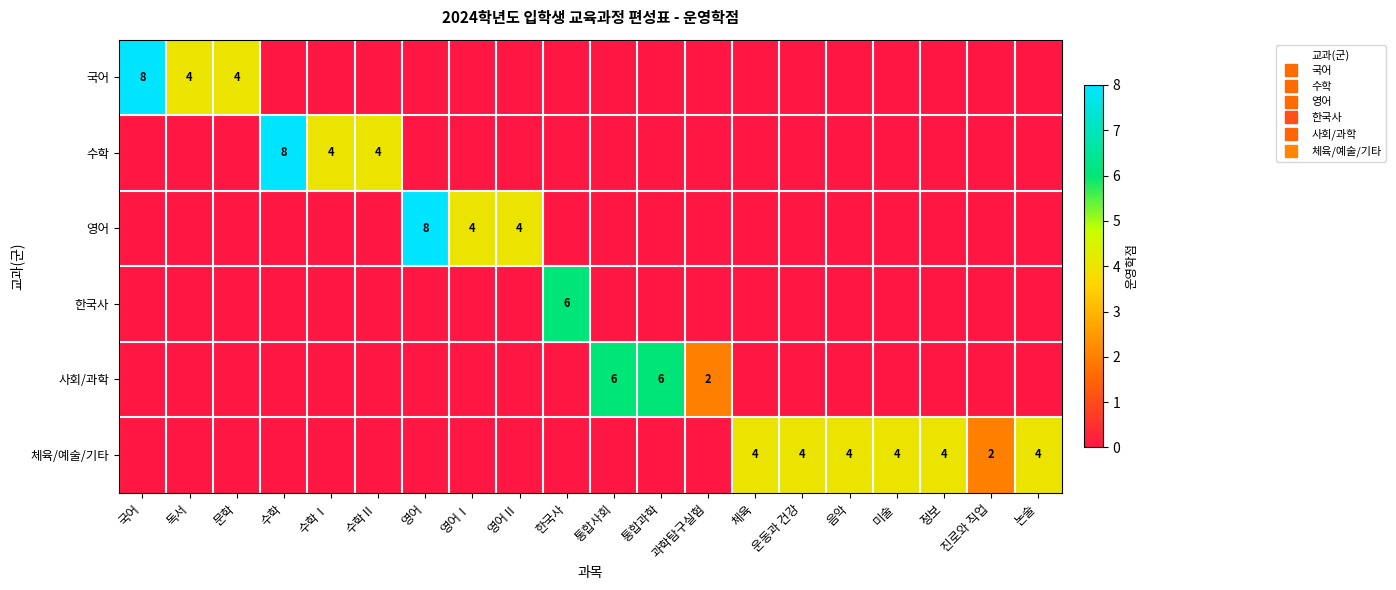

How many 영어 values are between 0 and 1?

17